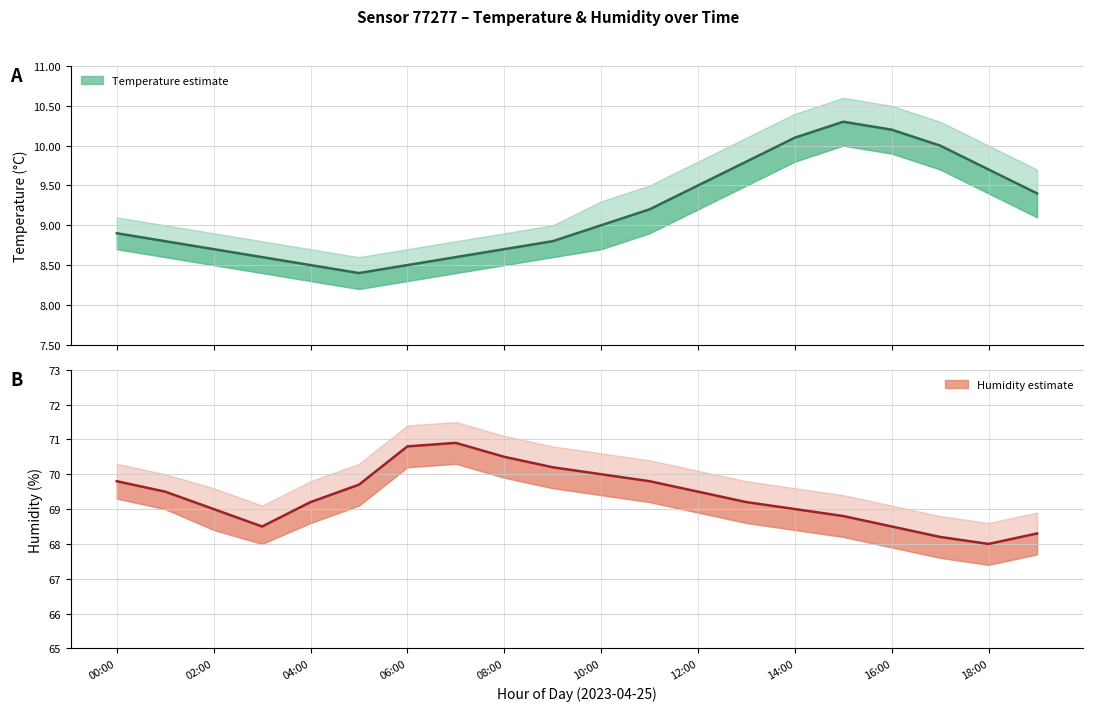

True or false: humidity_upper and temperature intersect in this chart.

False